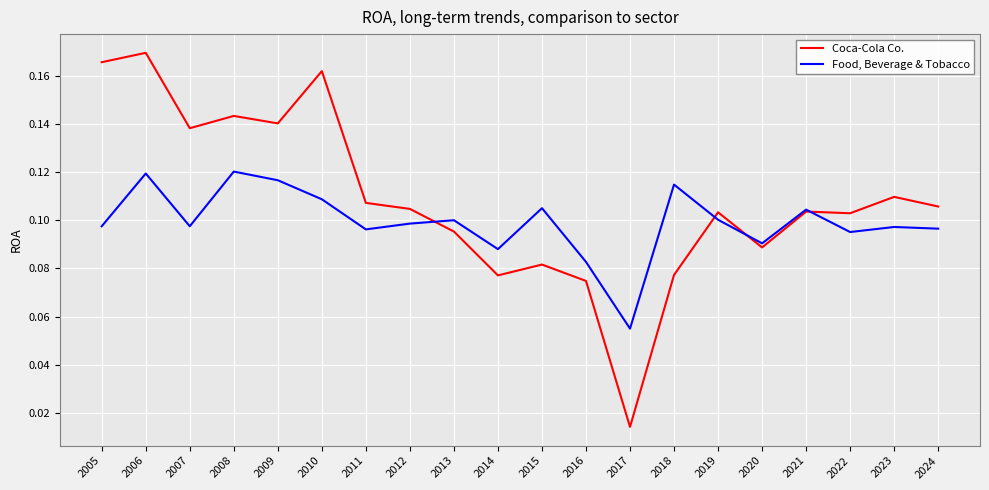

How many times do Coca-Cola Co. and Food, Beverage & Tobacco cross each other?

4